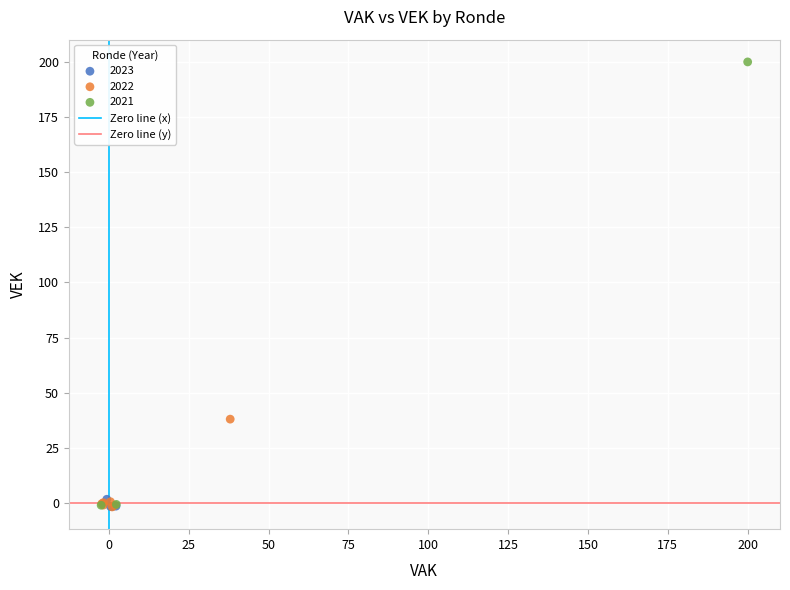

Which series has the widest spread of Y values?

2021